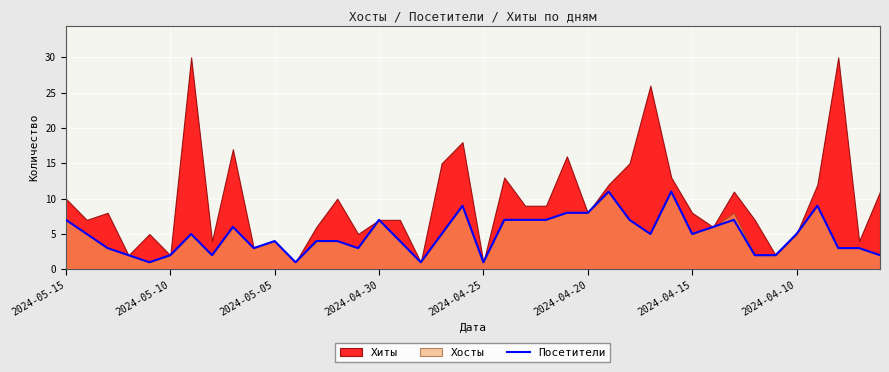

The Посетители series shows 7 at 2024-04-30. True or false?

True